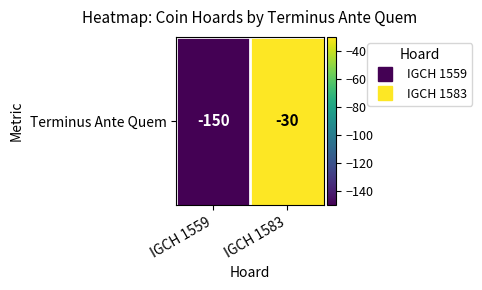

Which category has the highest value across all series?

IGCH 1583